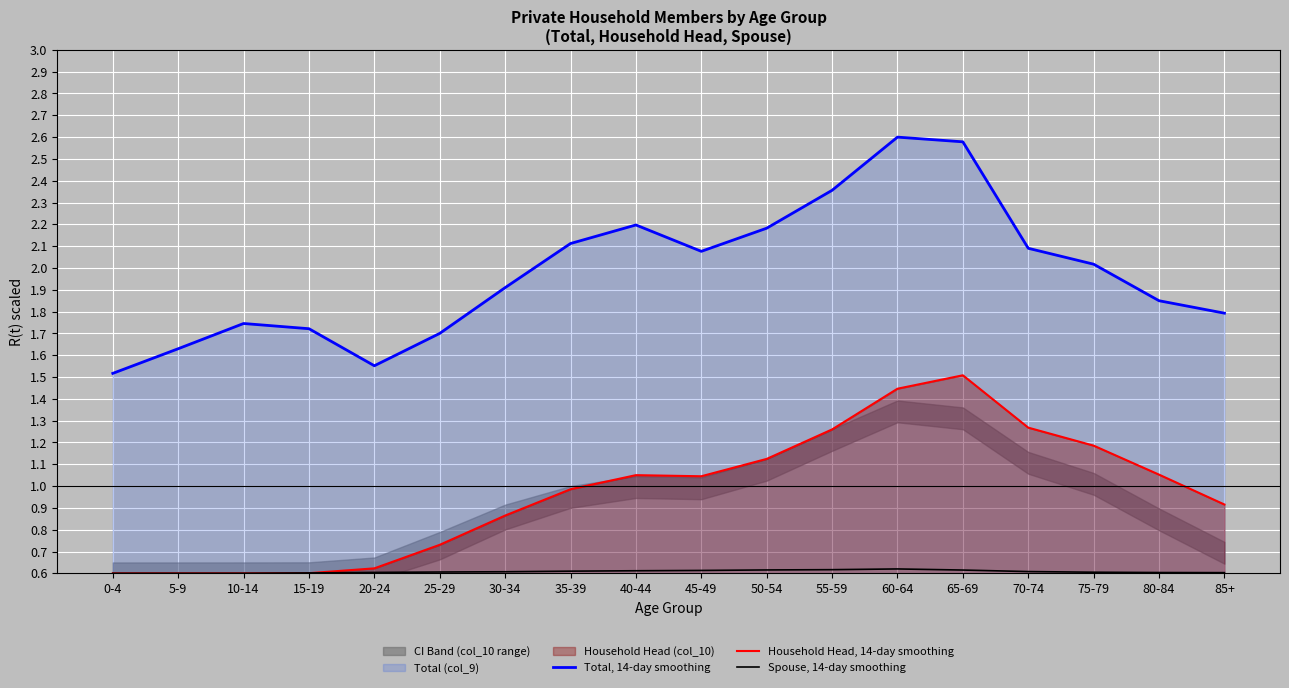

What is the difference between the highest and lowest values at 15-19?

1.1